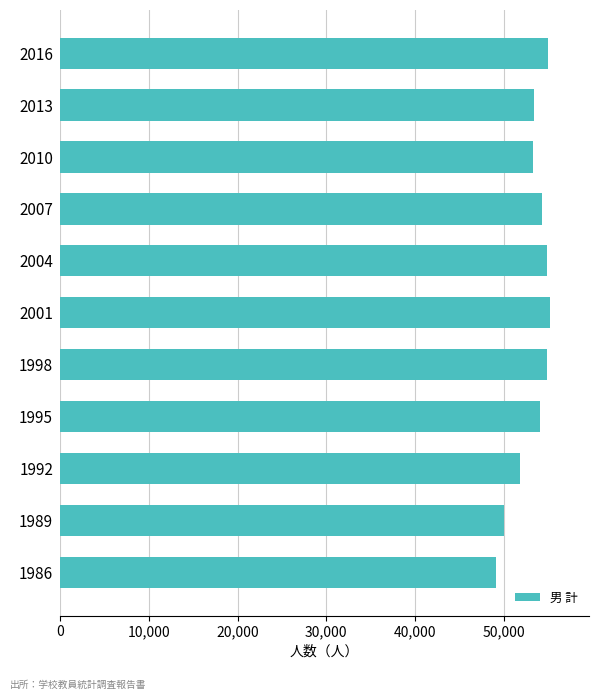

The chart shows a value of 55180 at 2001. True or false?

True